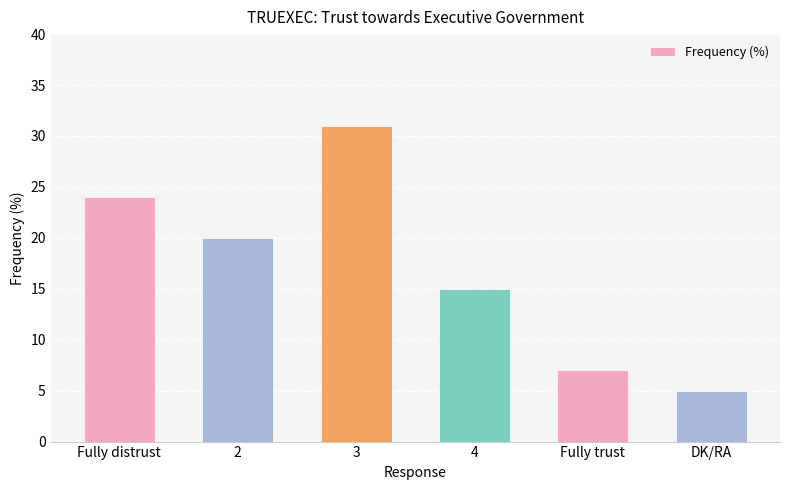

Count the number of categories in the chart.

6